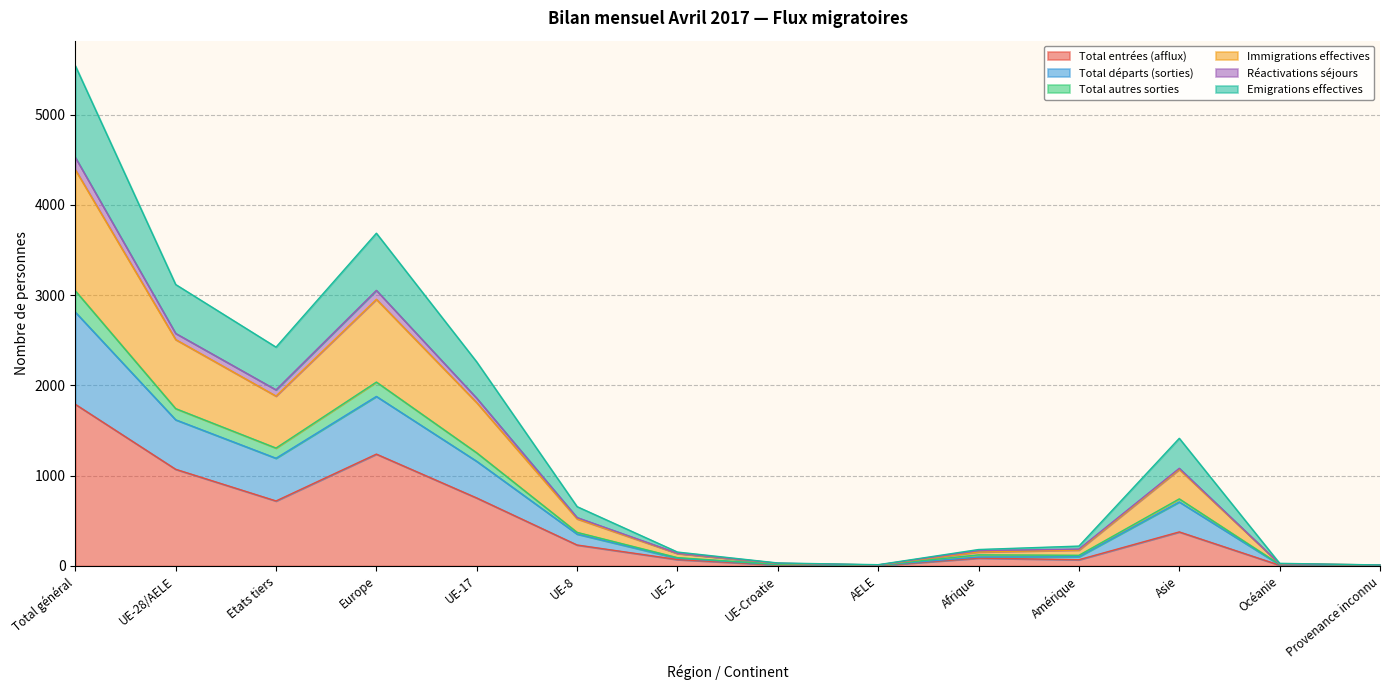

Is the value of Total entrées (afflux) at Océanie greater than the value of Emigrations effectives at UE-2?

No